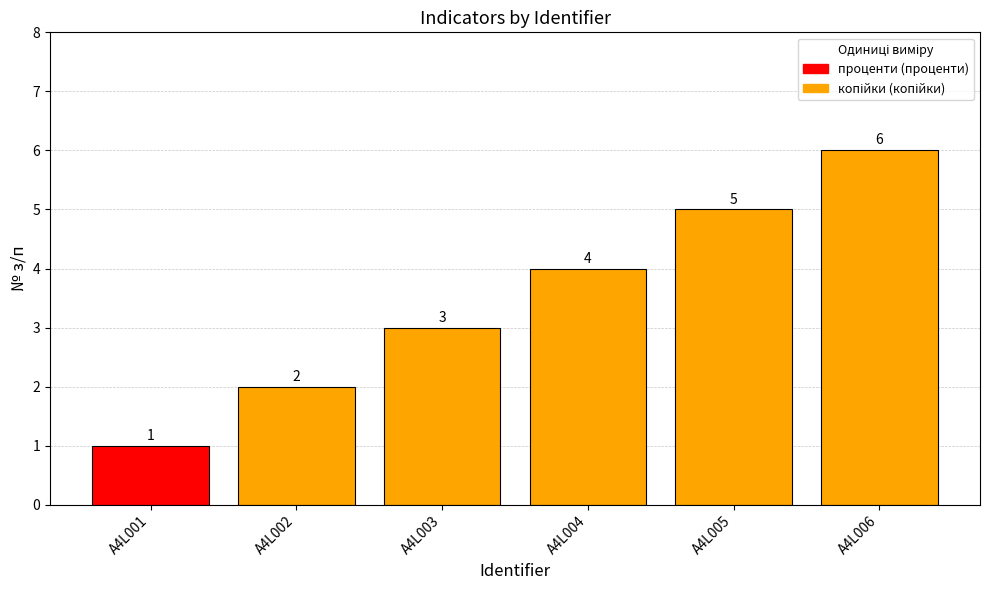

What is the change in value from A4L001 to A4L002?

+1